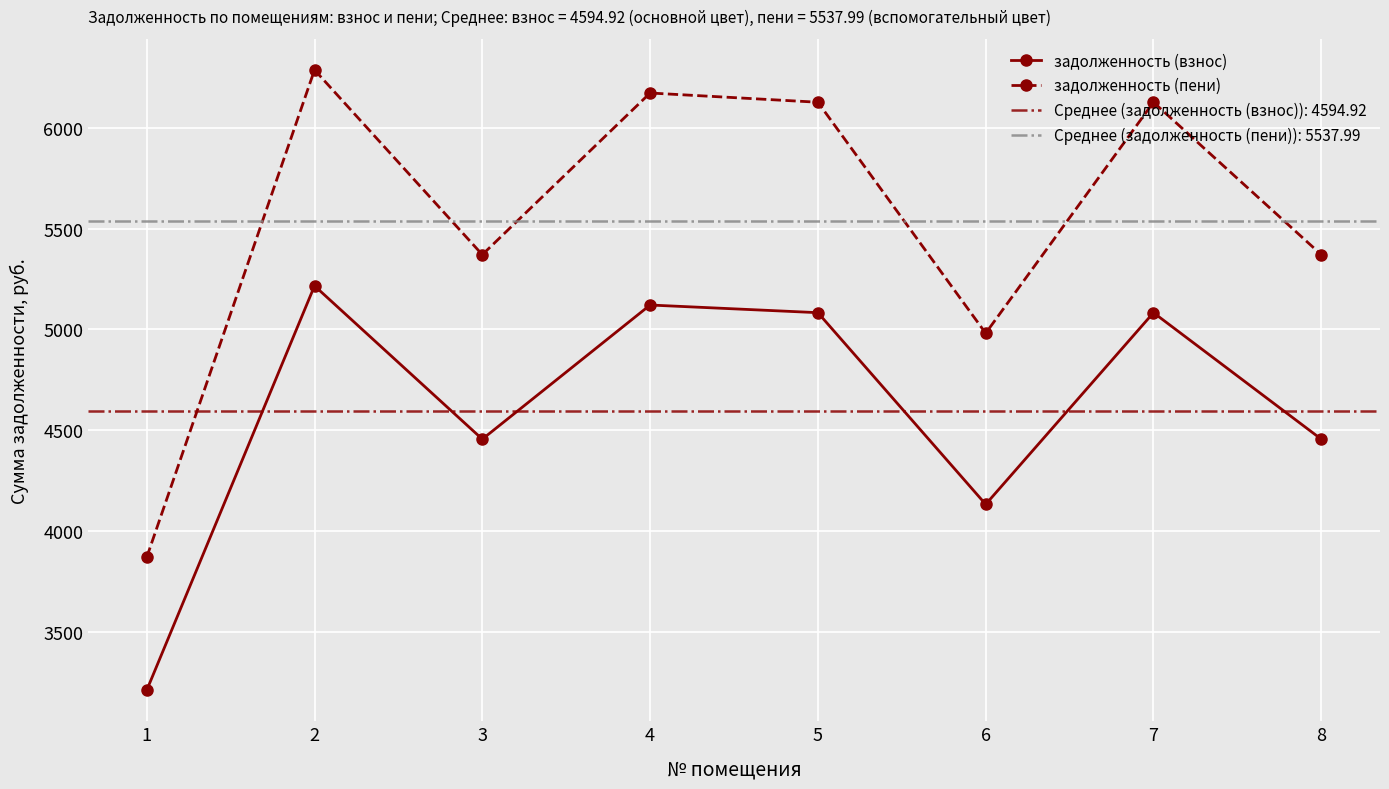

Rank the series at 8 from highest to lowest value.

задолженность (пени), задолженность (взнос)